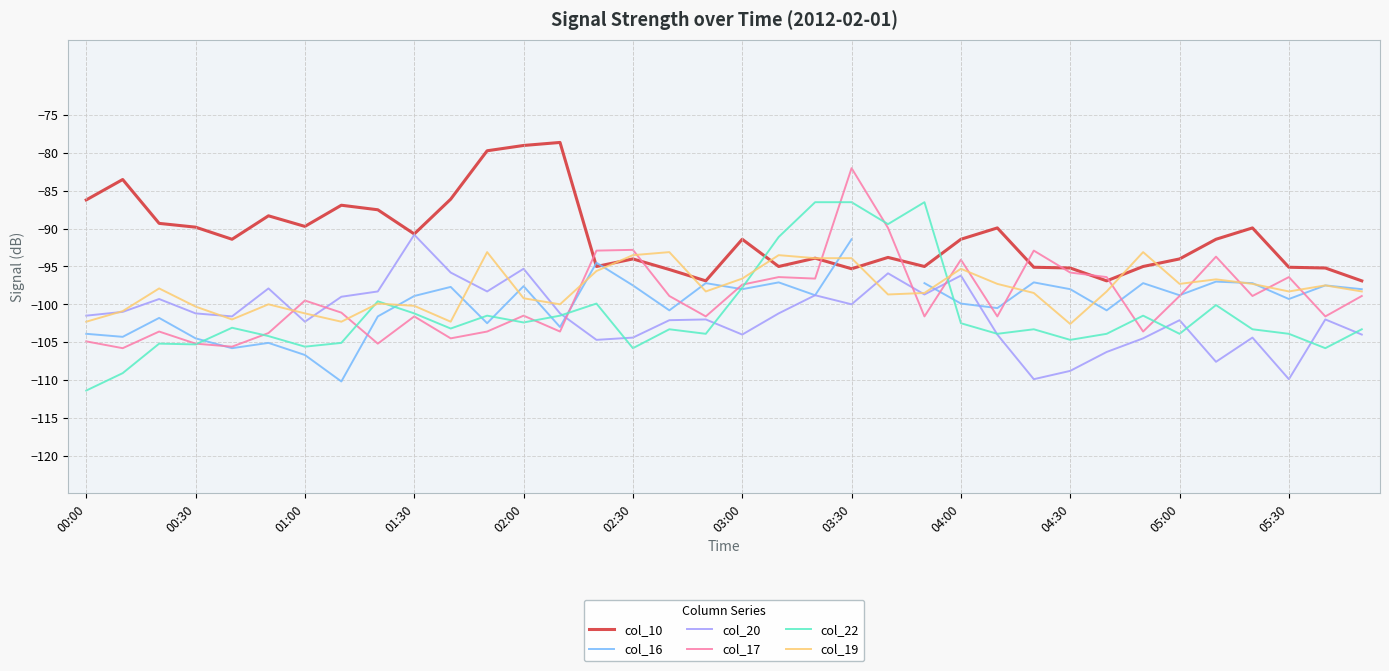

Where is col_22 nearest to the value -98?

03:00